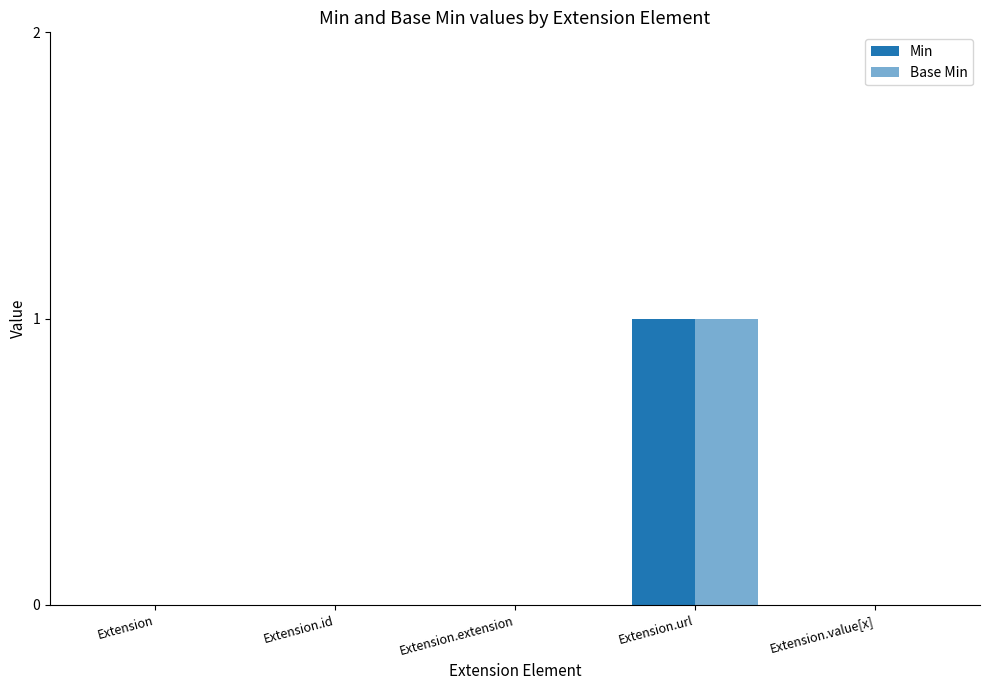

Between Extension.url and Extension.value[x], which series saw the biggest shift?

Min